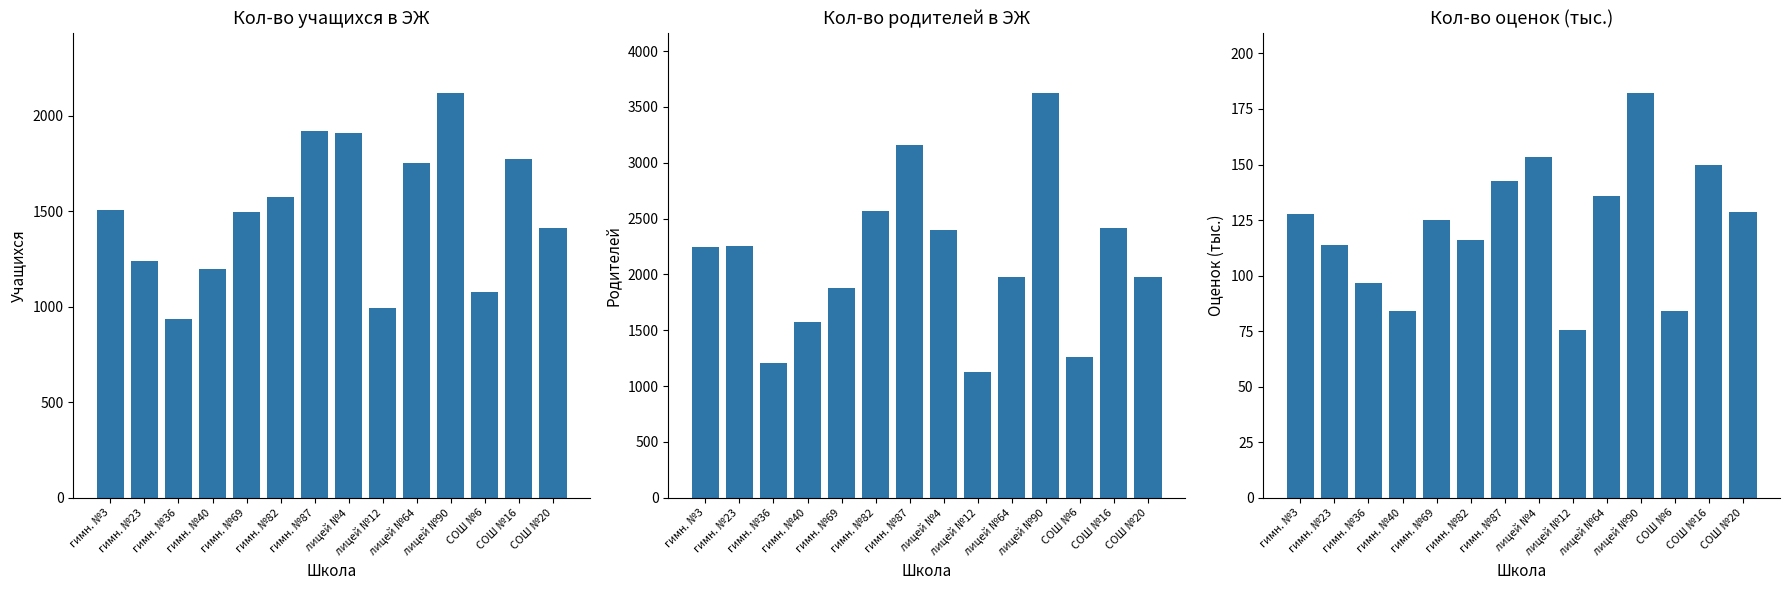

How many groups of bars are there?

14